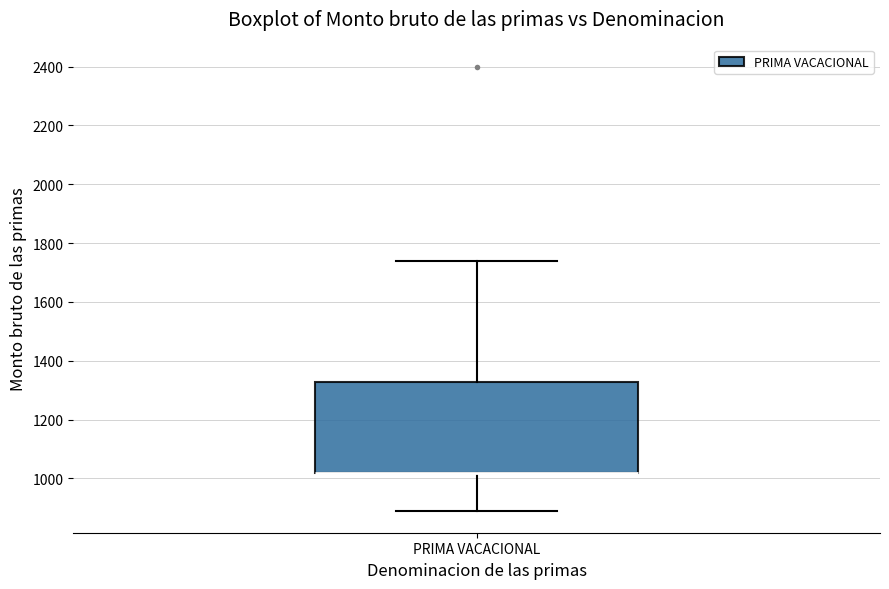

Transcribe this box plot: give where the median line is, the range the box spans, and where the two whiskers end, as read against the y-axis. The values are not printed on the chart, so give them approximately, as read against the axis.

median 1020 (drawn on the box's lower edge), box 1020 to 1320, whiskers 900 to 1740